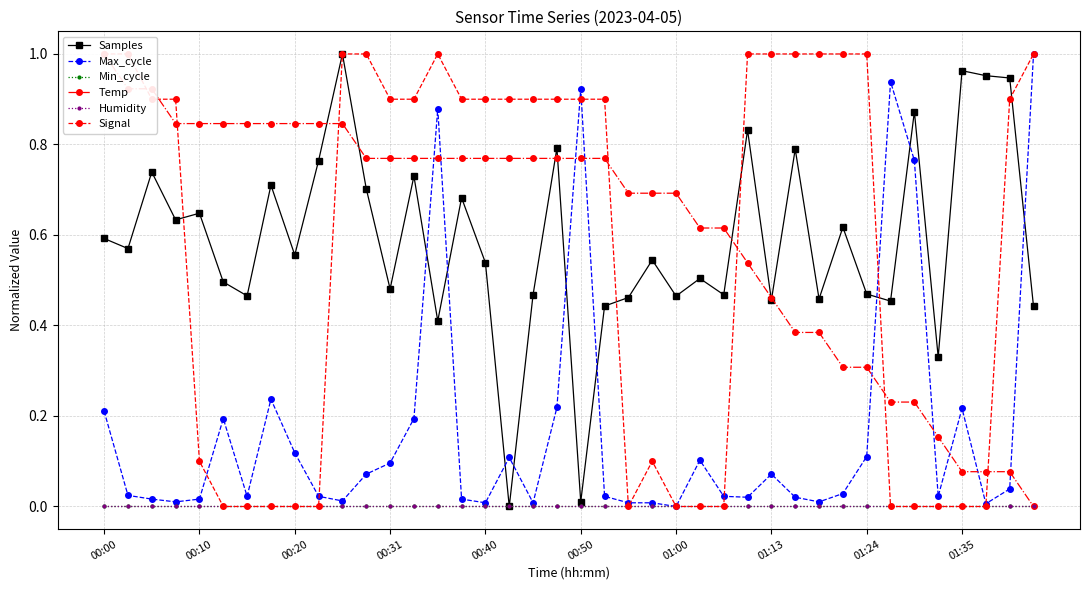

Is it true that Samples equals 0.1 at 14?

False